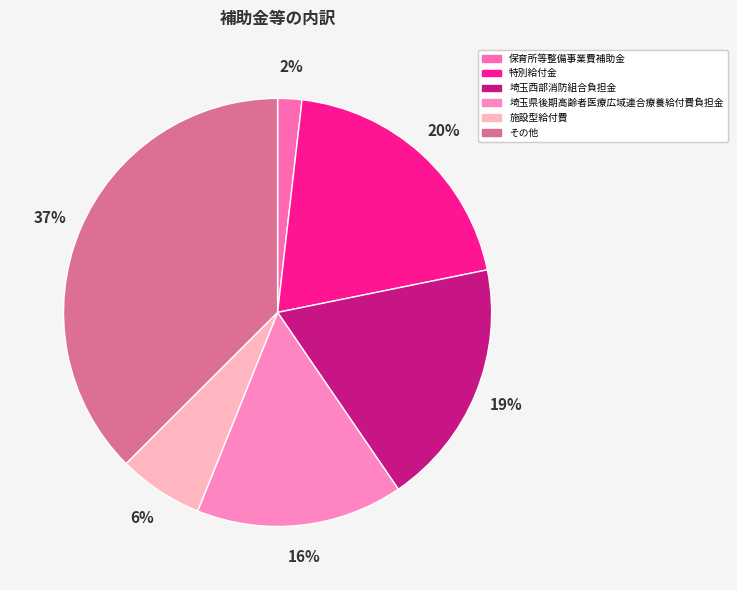

To the nearest percent, what is the difference between the 保育所等整備事業費補助金 and その他 slice percentages?

36%